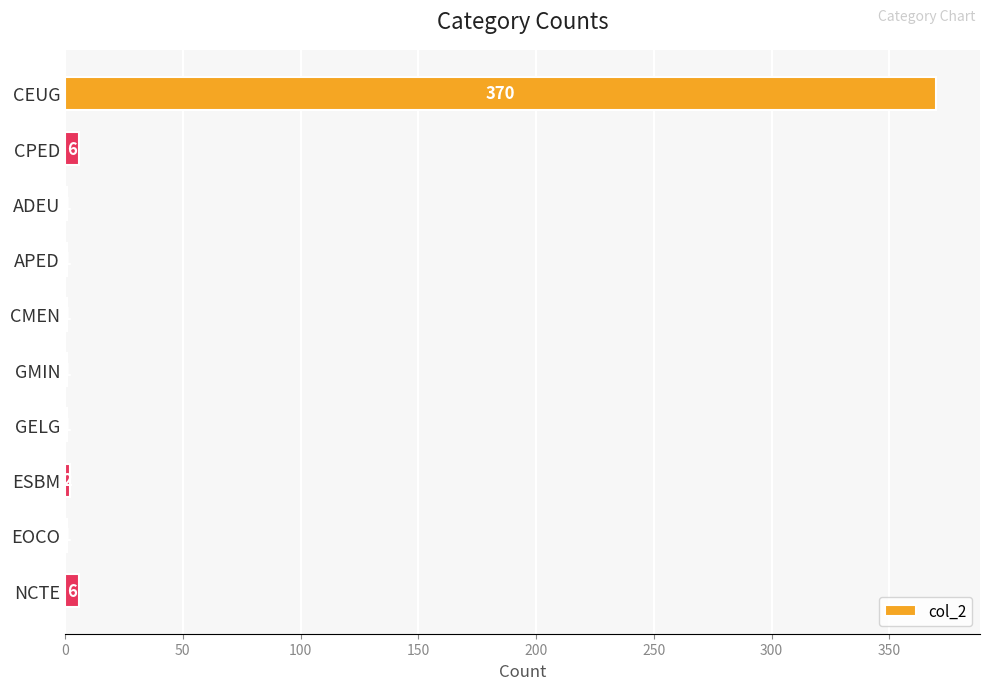

What is the sum of all values?

390